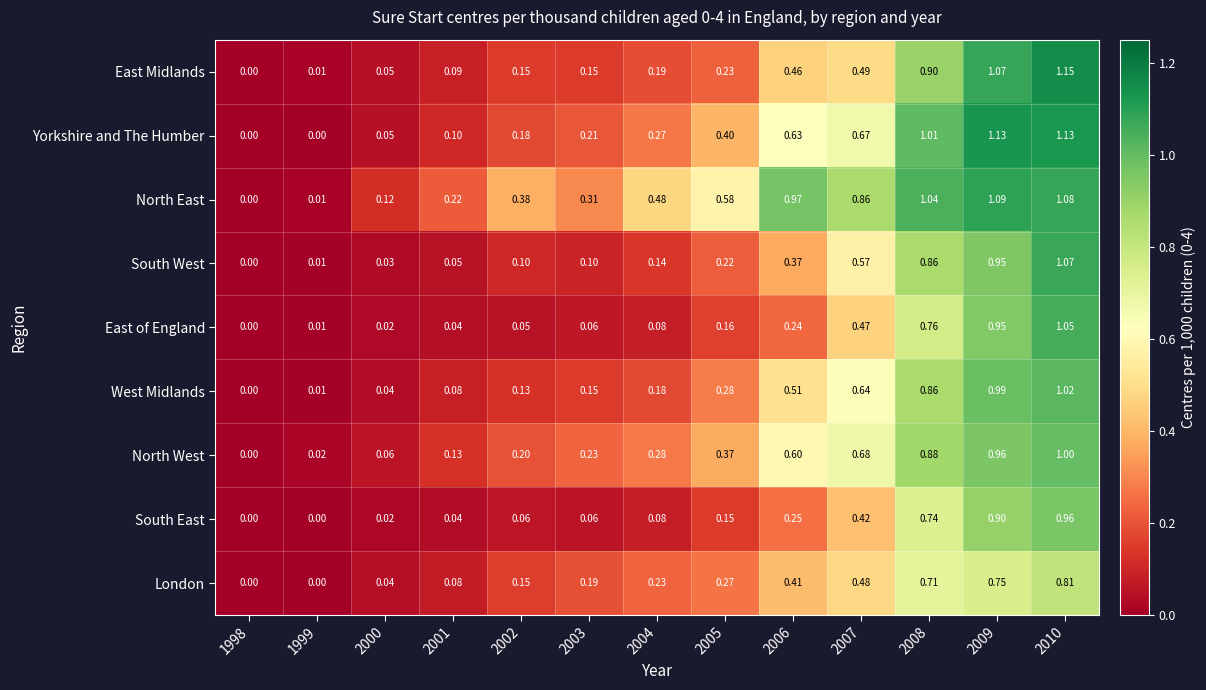

Which series has the largest range (max minus min)?

East Midlands